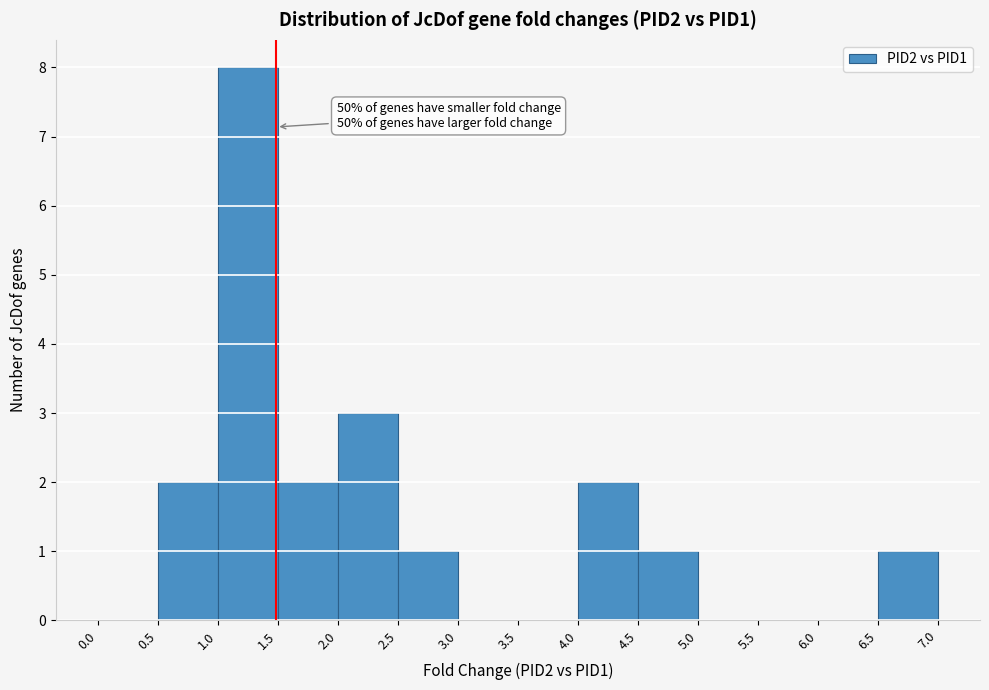

Which range on the x-axis has the tallest bar?

1.0 to 1.5